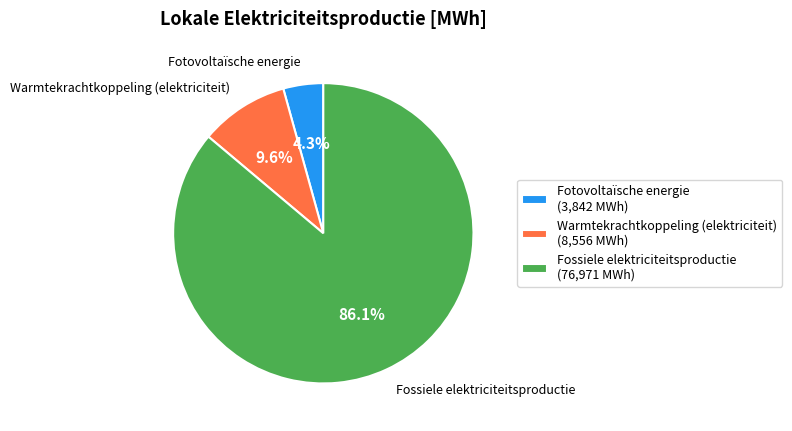

Which has a higher value, Warmtekrachtkoppeling (elektriciteit) or Fotovoltaïsche energie?

Warmtekrachtkoppeling (elektriciteit)